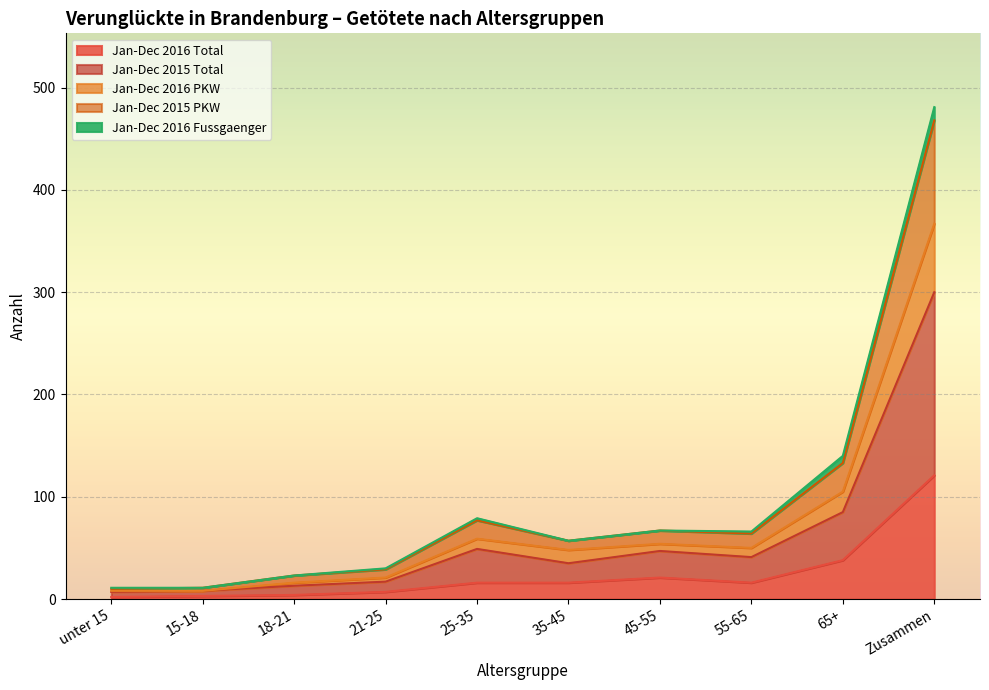

True or false: Jan-Dec 2015 PKW and Jan-Dec 2015 Total cross at least once.

False